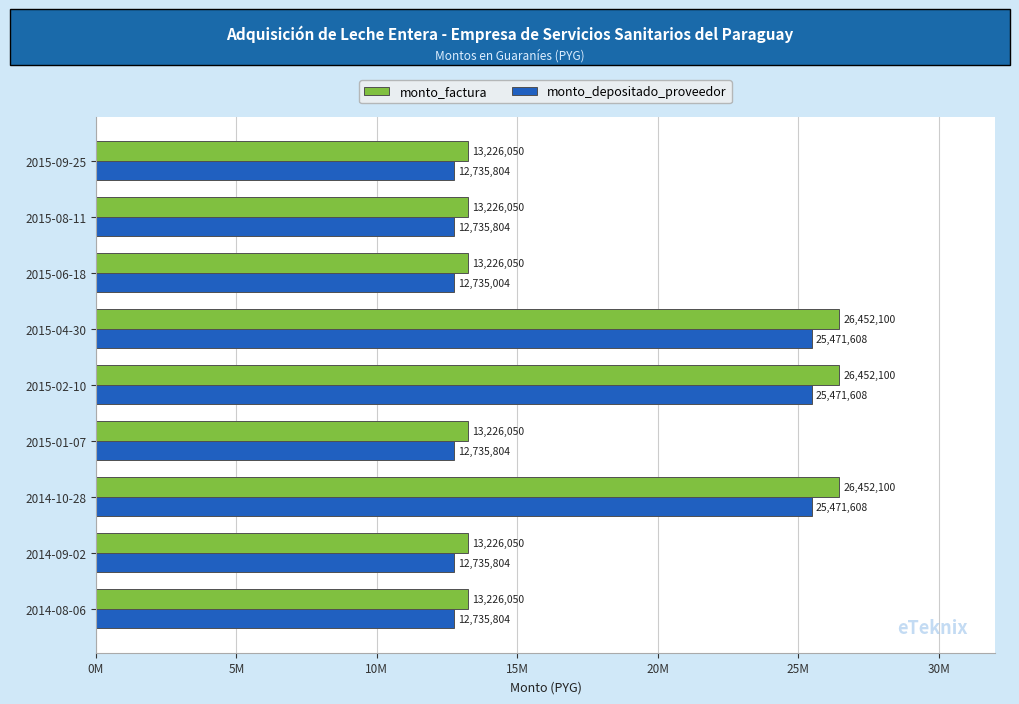

What is the greatest value displayed?

26452100